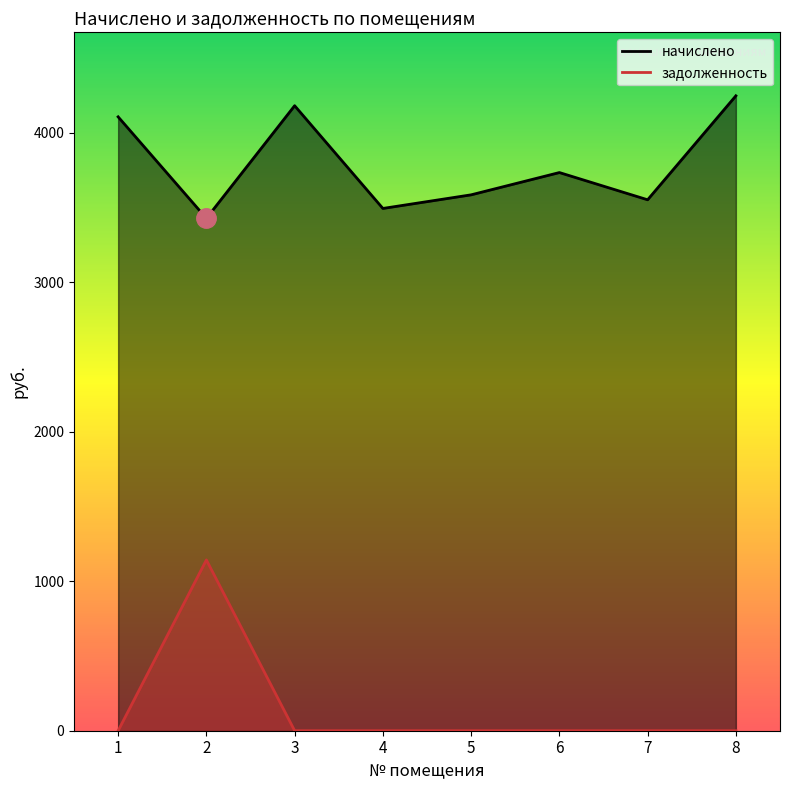

At which label does задолженность reach its peak?

2